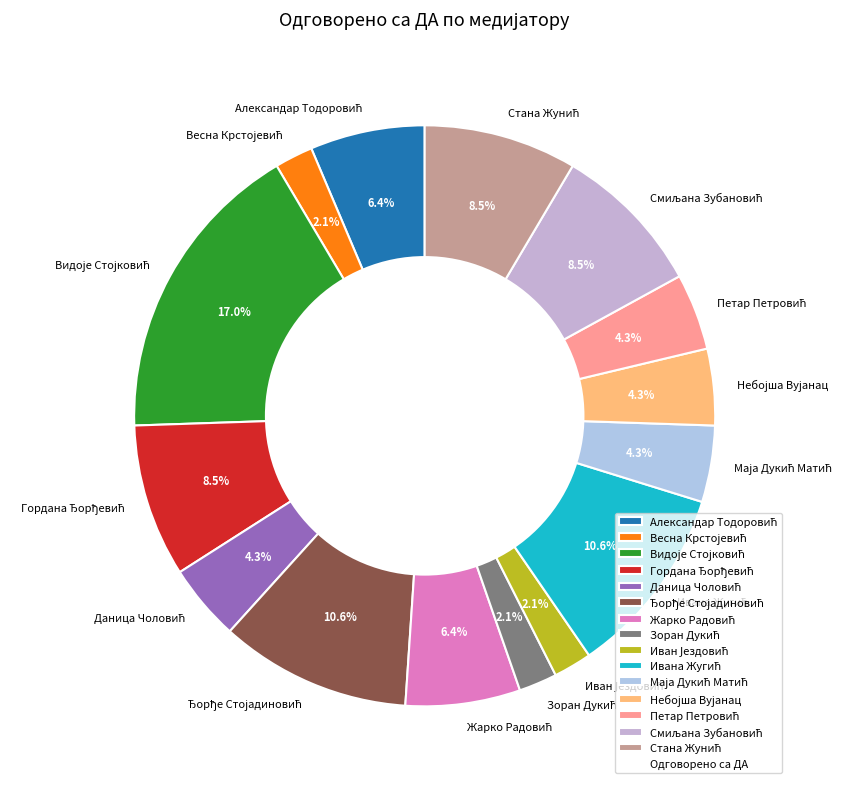

Count the number of slices in the pie.

15